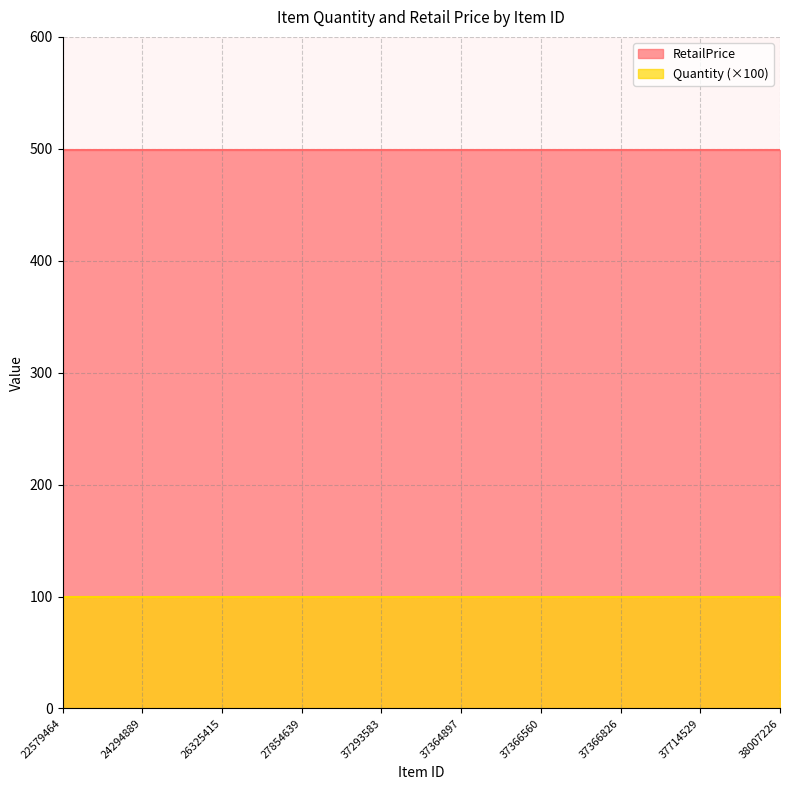

Is it true that Quantity equals 1 at 37293583?

True